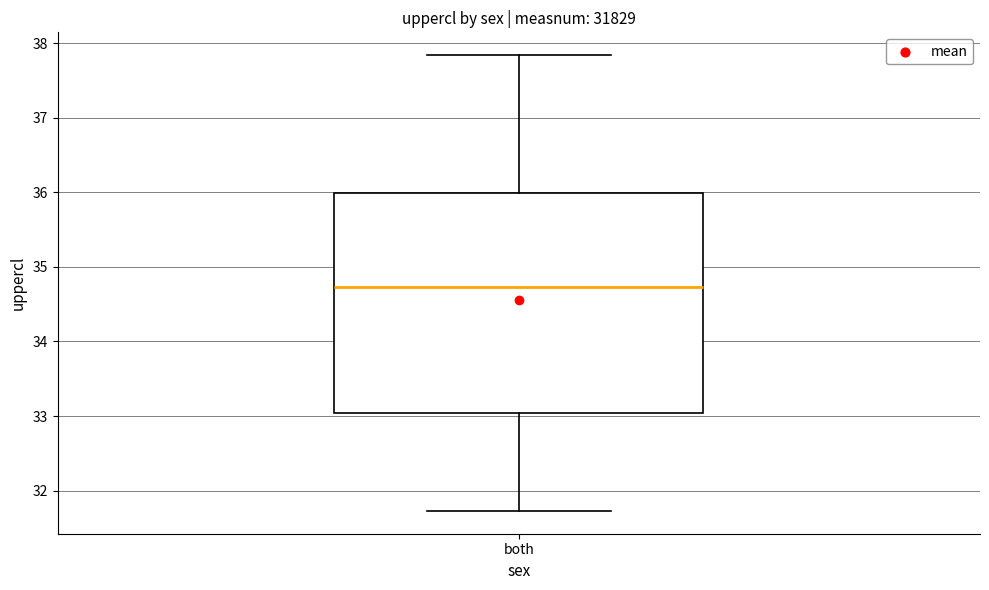

Read this box plot against the y-axis: the position of the median line, the range covered by the box, and the ends of both whiskers. The values are not printed on the chart, so give them approximately, as read against the axis.

median 34.7, box 33.0 to 36.0, whiskers 31.7 to 37.8